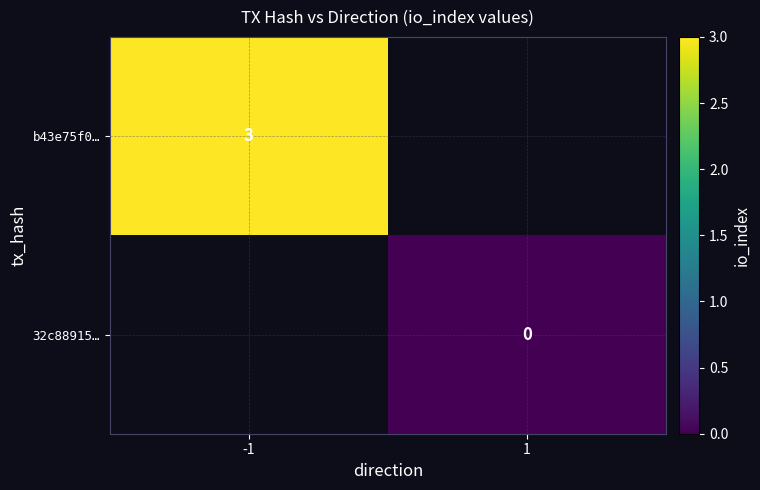

True or false: b43e75f0… has a value of 4.4 at -1.

False